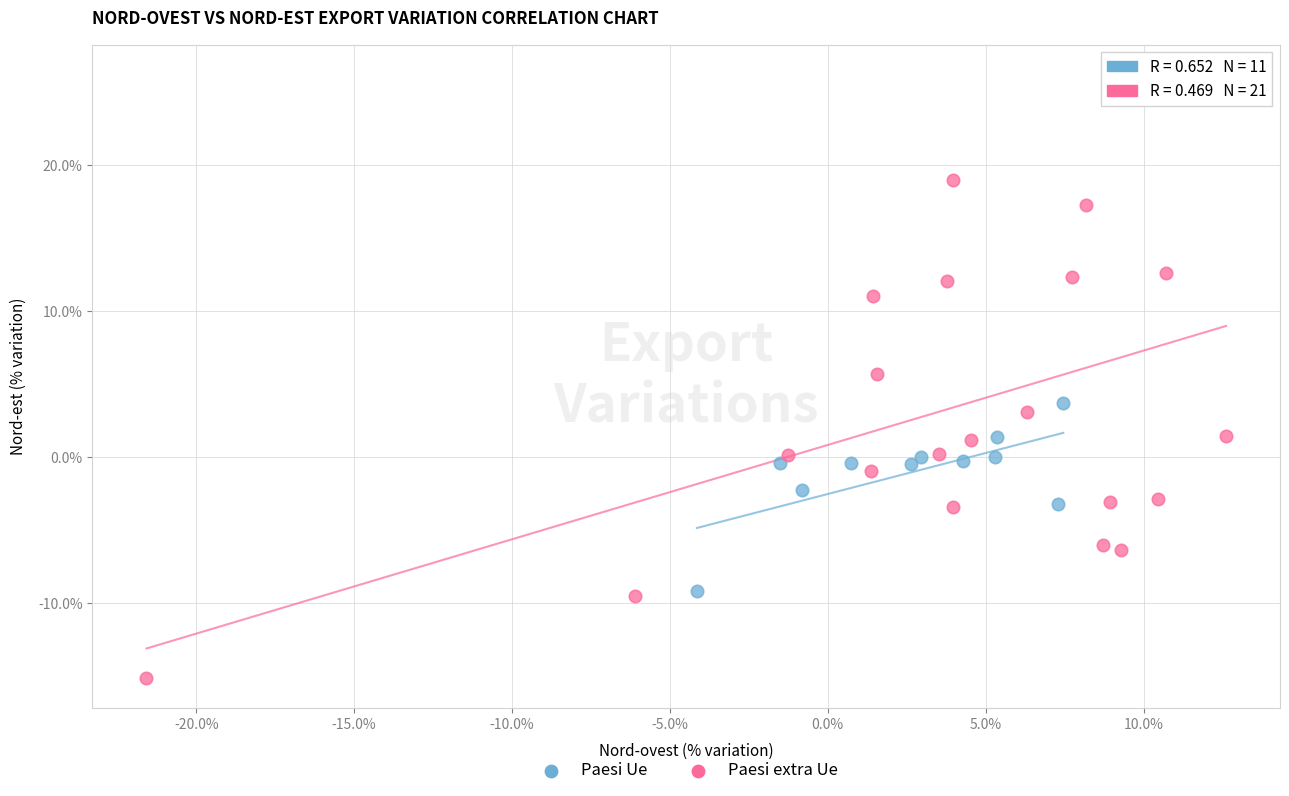

Which series has the largest Y range (max minus min)?

Paesi extra Ue